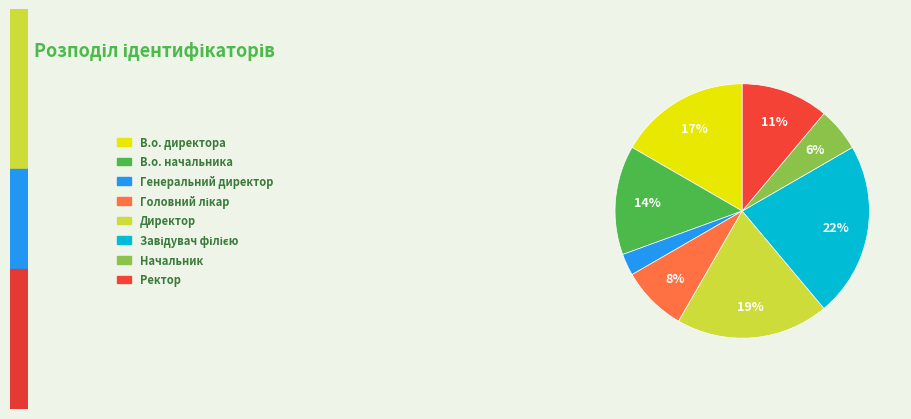

Which slice is the smallest?

Генеральний директор